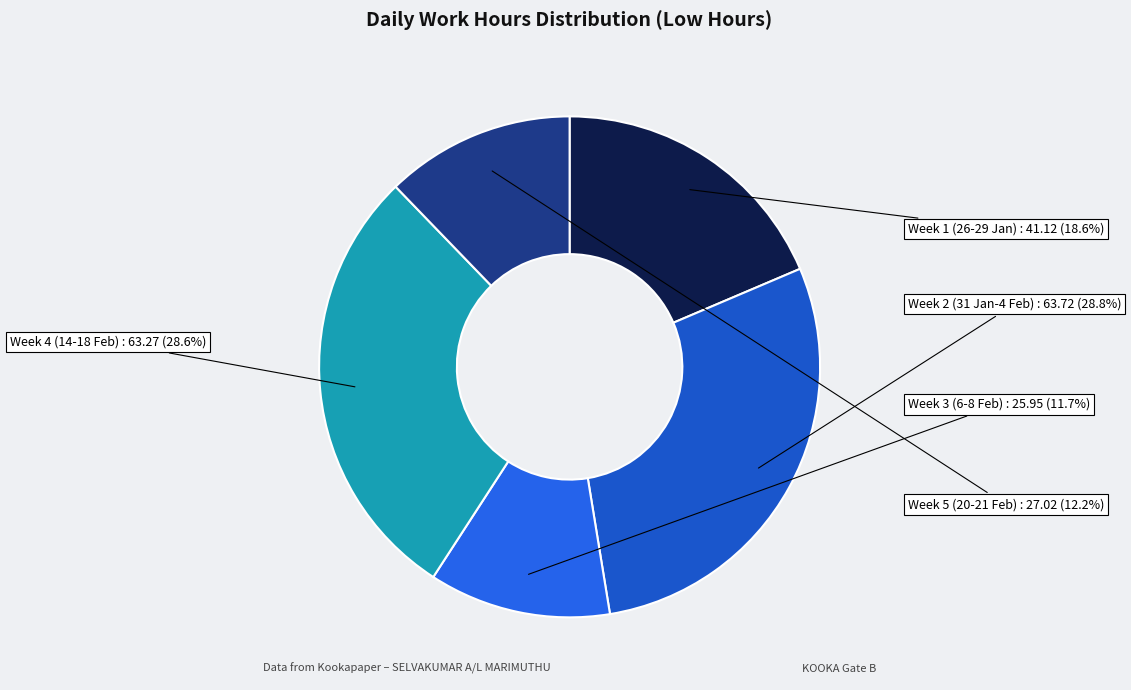

Between Week 1 (26-29 Jan) and Week 5 (20-21 Feb), which is larger?

Week 1 (26-29 Jan)